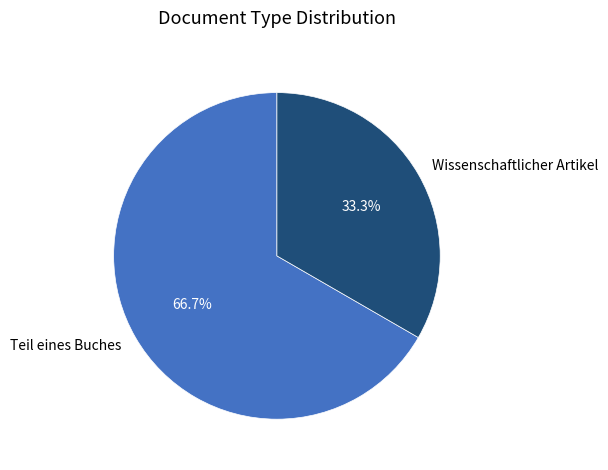

Combined, what portion of the pie is Teil eines Buches and Wissenschaftlicher Artikel?

100.0%